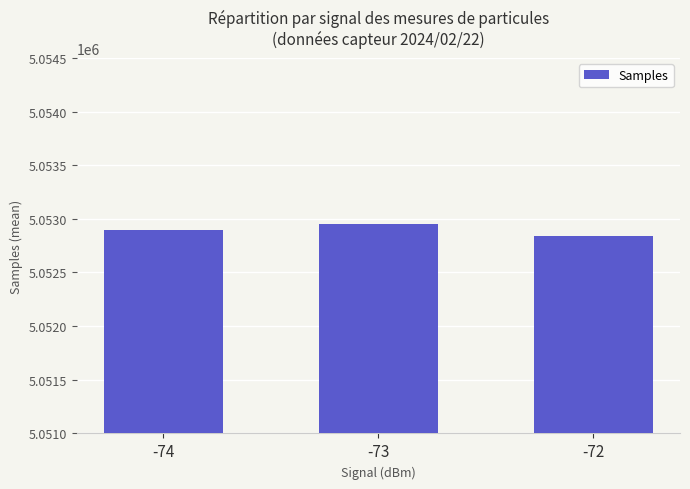

Count the number of data series in this chart.

1